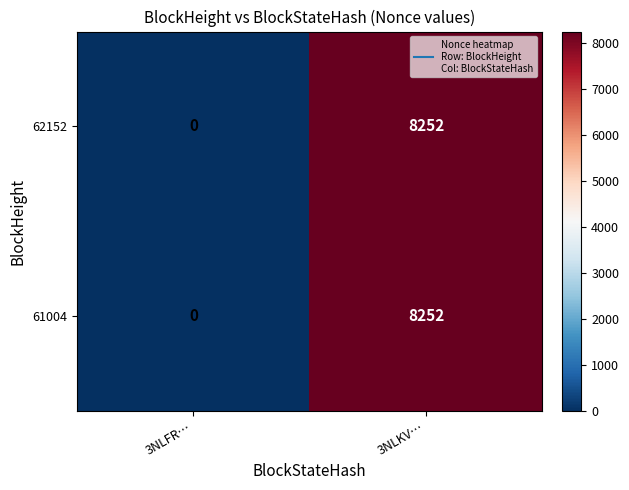

Reading left to right, transcribe all the data shown in this chart.

62152: 3NLFR…=0	3NLKV…=8252
61004: 3NLFR…=0	3NLKV…=8252